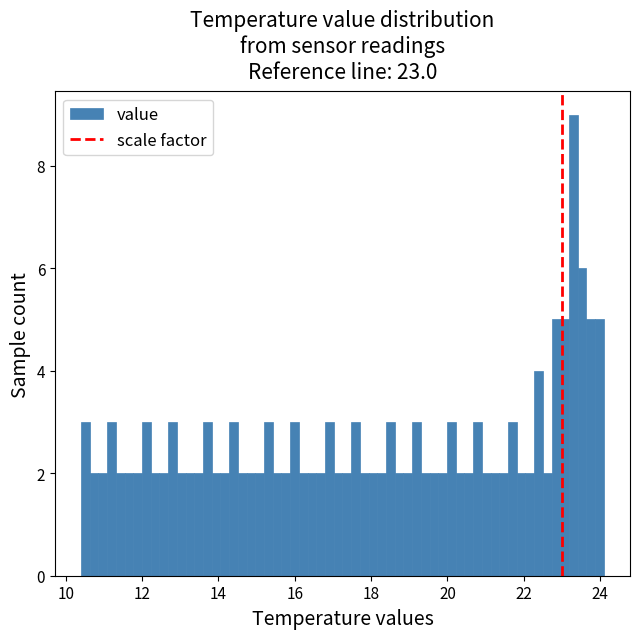

Read against the x-axis, roughly where is the centre of the tallest bar?

23.4